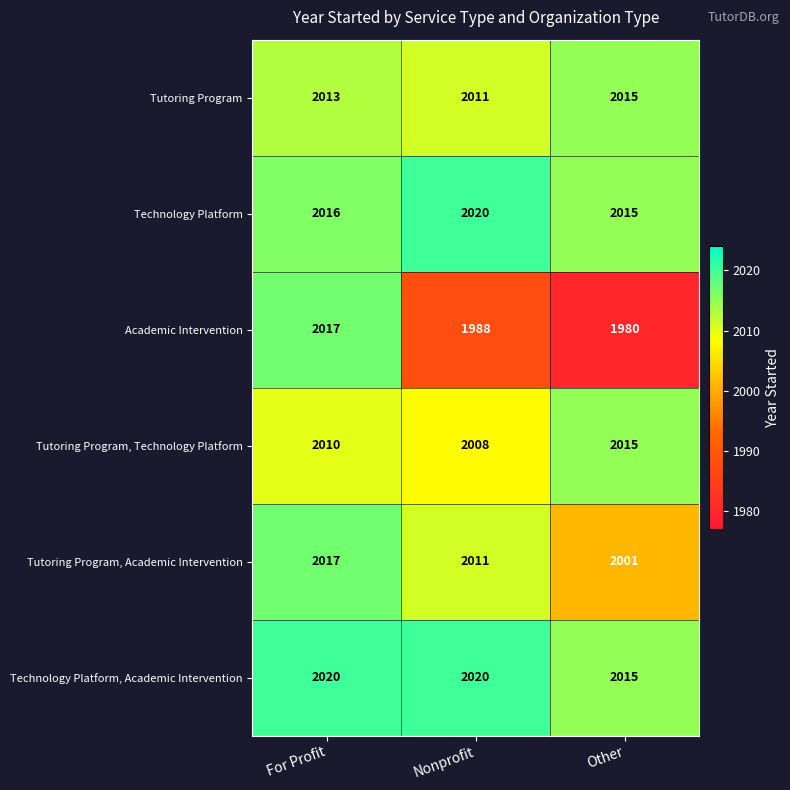

Where does the Tutoring Program, Academic Intervention series first go above 2011?

For Profit